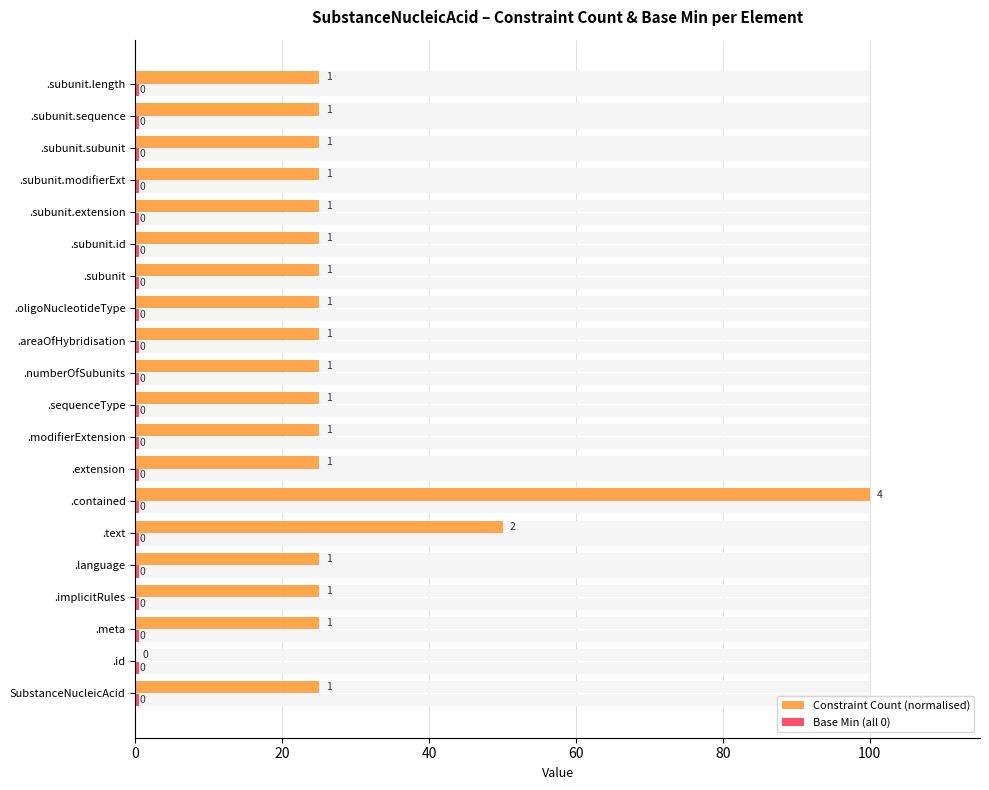

List the series in order of their peak value, lowest first.

Base Min (all 0), Constraint Count (normalised)